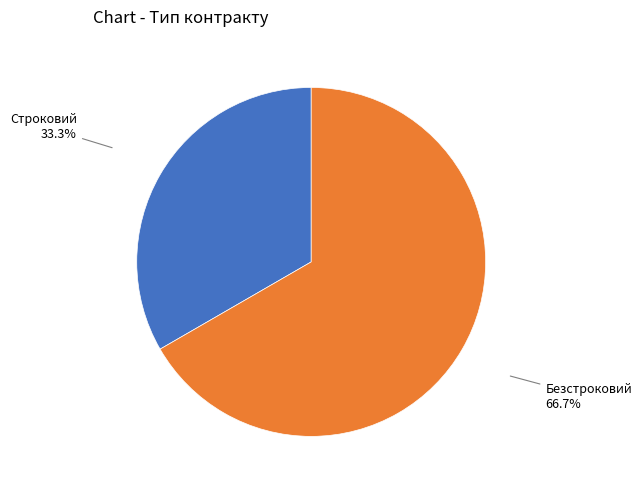

Which category accounts for the majority?

Безстроковий